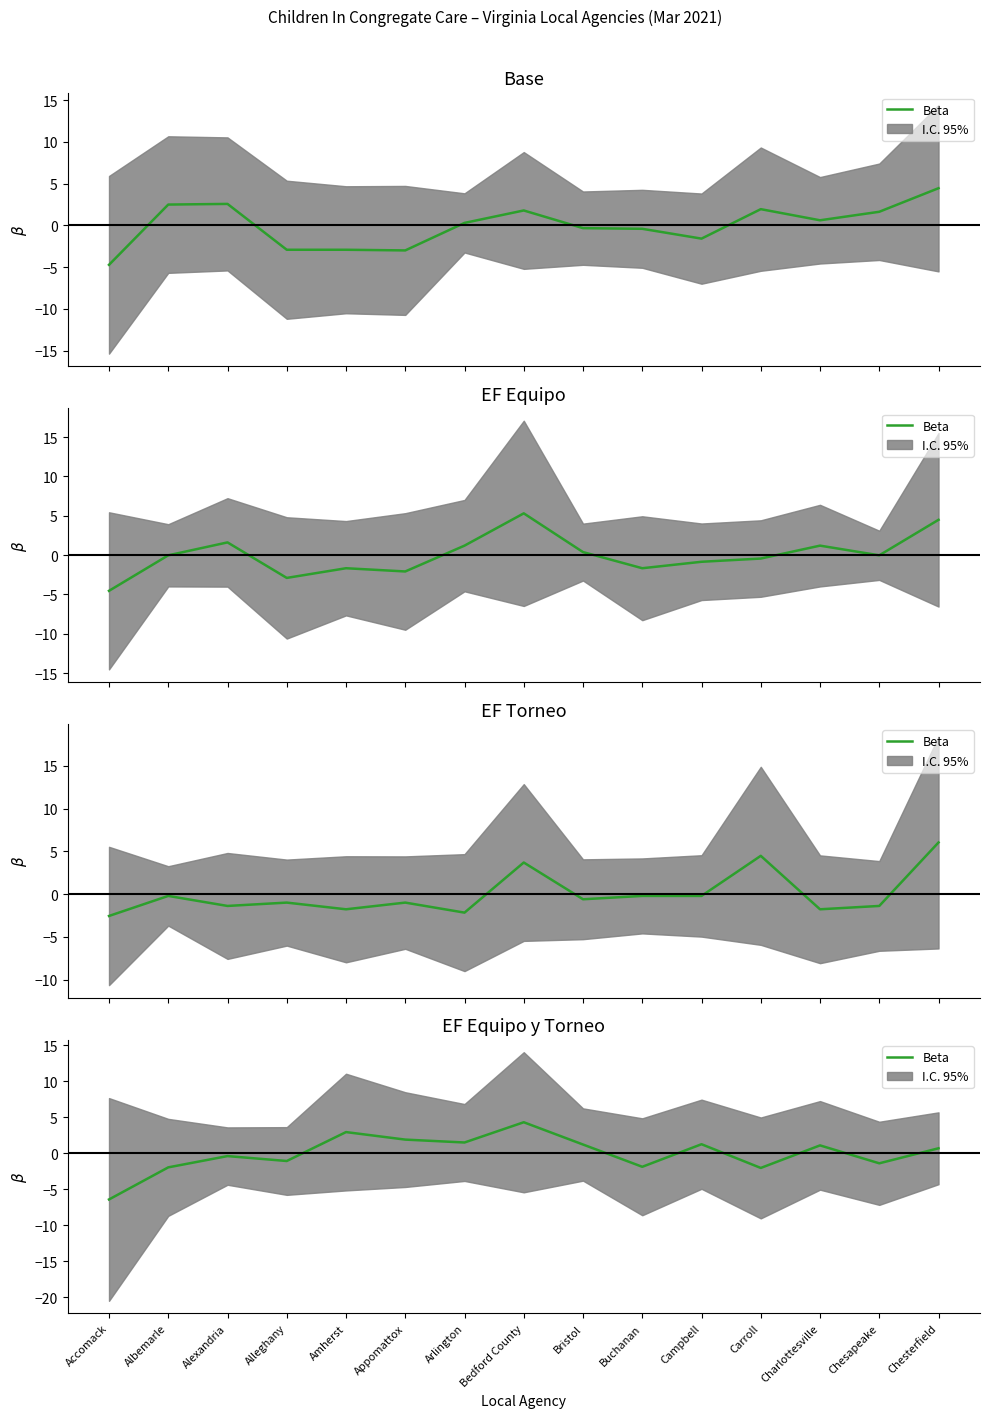

Reading right to left, extract all data points from this chart.

Chesterfield=0.7	Chesapeake=-1.4	Charlottesville=1.1	Carroll=-2.0	Campbell=1.3	Buchanan=-1.9	Bristol=1.2	Bedford County=4.3	Arlington=1.5	Appomattox=1.9	Amherst=3.0	Alleghany=-1.1	Alexandria=-0.4	Albemarle=-1.9	Accomack=-6.4